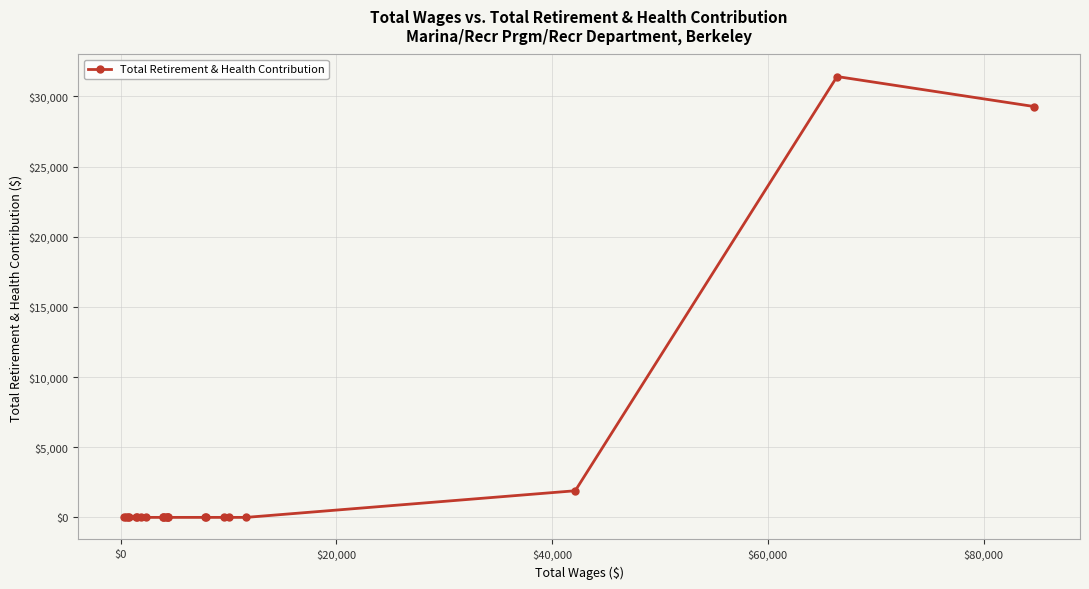

Reading left to right, transcribe all the data shown in this chart.

0	0	0	0	0	0	0	0	0	0	0	0	0	0	0	0	0	0	0	1898	31412	29270